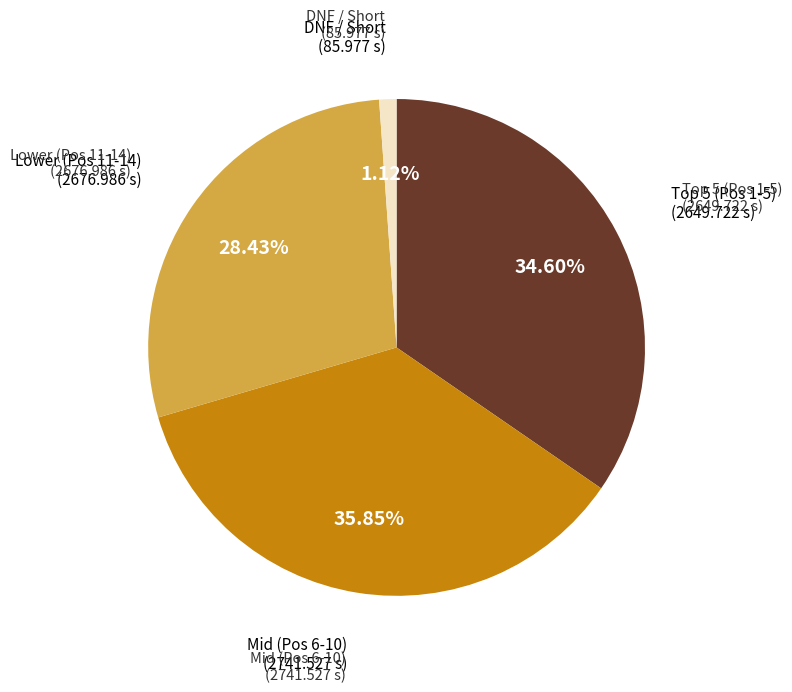

Is there a majority slice in this chart?

No